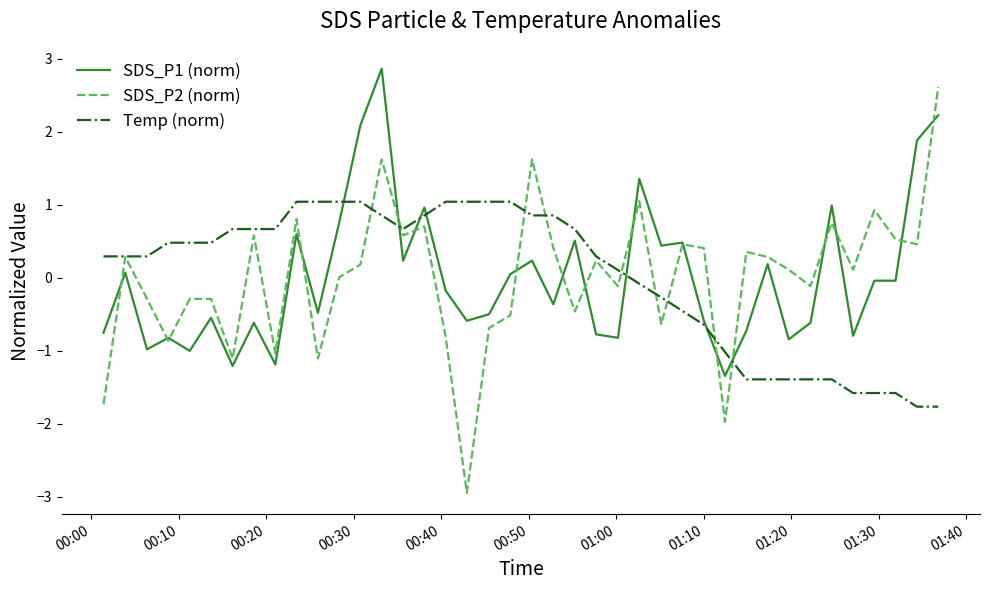

What is the highest value of the Temp (norm) series?

1.0